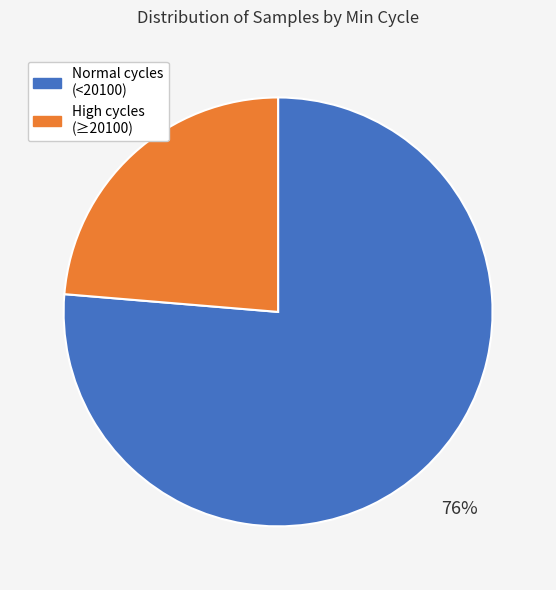

Is there any slice that represents more than half of the pie?

Yes